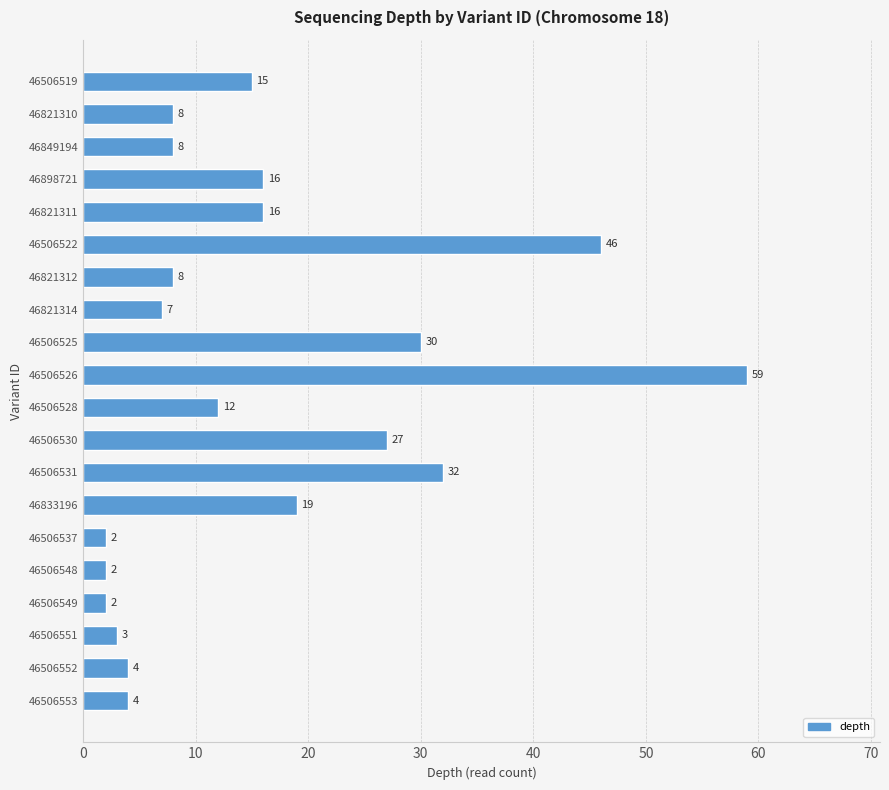

What position from the bottom is 46833196?

7